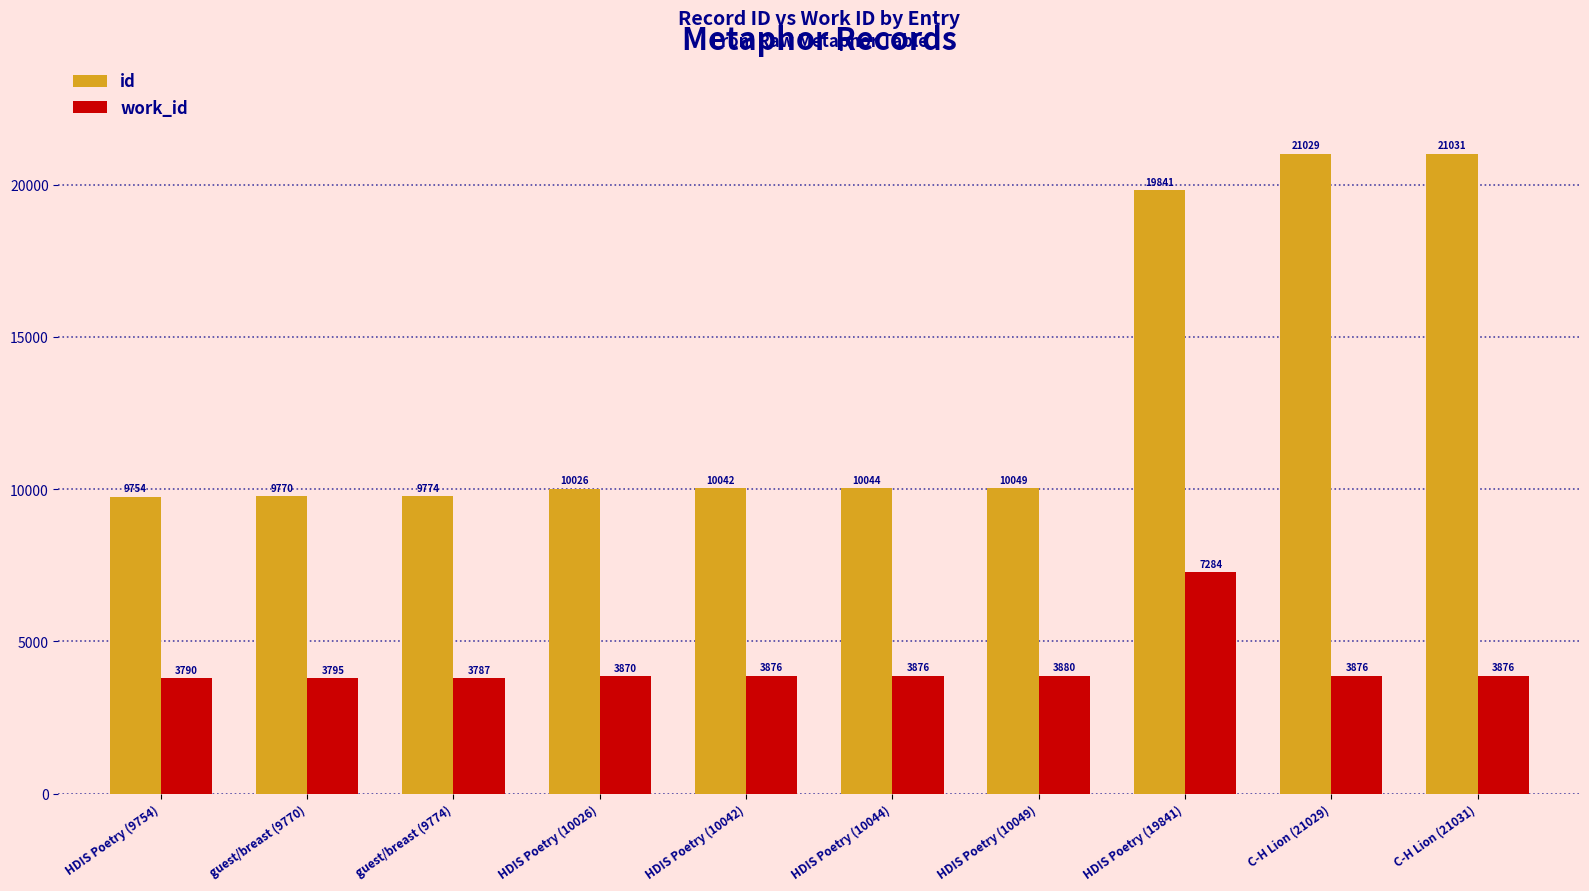

Reading right to left, what are all the values shown in this chart?

id: C-H Lion (21031)=21031	C-H Lion (21029)=21029	HDIS Poetry (19841)=19841	HDIS Poetry (10049)=10049	HDIS Poetry (10044)=10044	HDIS Poetry (10042)=10042	HDIS Poetry (10026)=10026	guest/breast (9774)=9774	guest/breast (9770)=9770	HDIS Poetry (9754)=9754
work_id: C-H Lion (21031)=3876	C-H Lion (21029)=3876	HDIS Poetry (19841)=7284	HDIS Poetry (10049)=3880	HDIS Poetry (10044)=3876	HDIS Poetry (10042)=3876	HDIS Poetry (10026)=3870	guest/breast (9774)=3787	guest/breast (9770)=3795	HDIS Poetry (9754)=3790